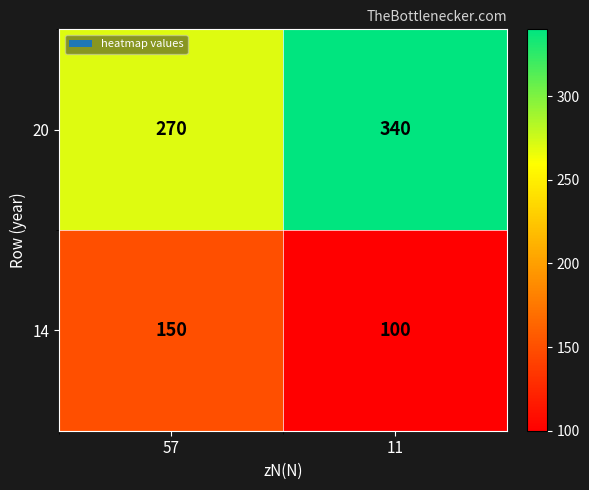

Reading left to right, transcribe all the data shown in this chart.

20: 57=270	11=340
14: 57=150	11=100